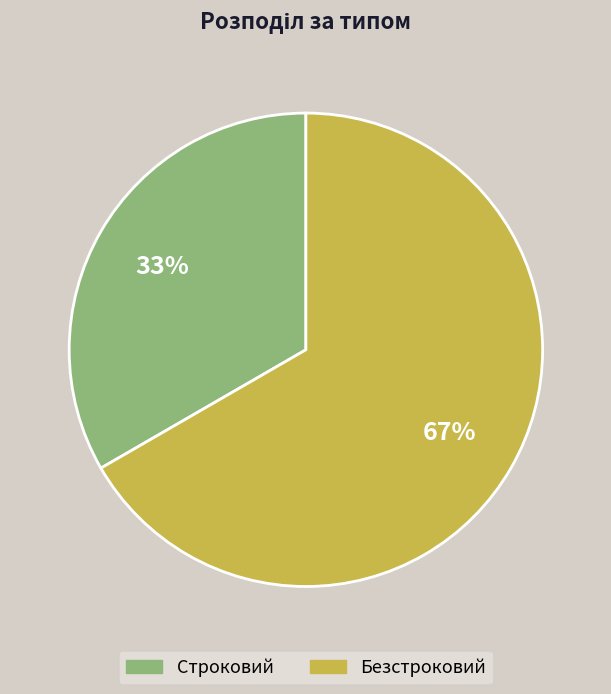

Is Безстроковий the majority of the pie?

Yes